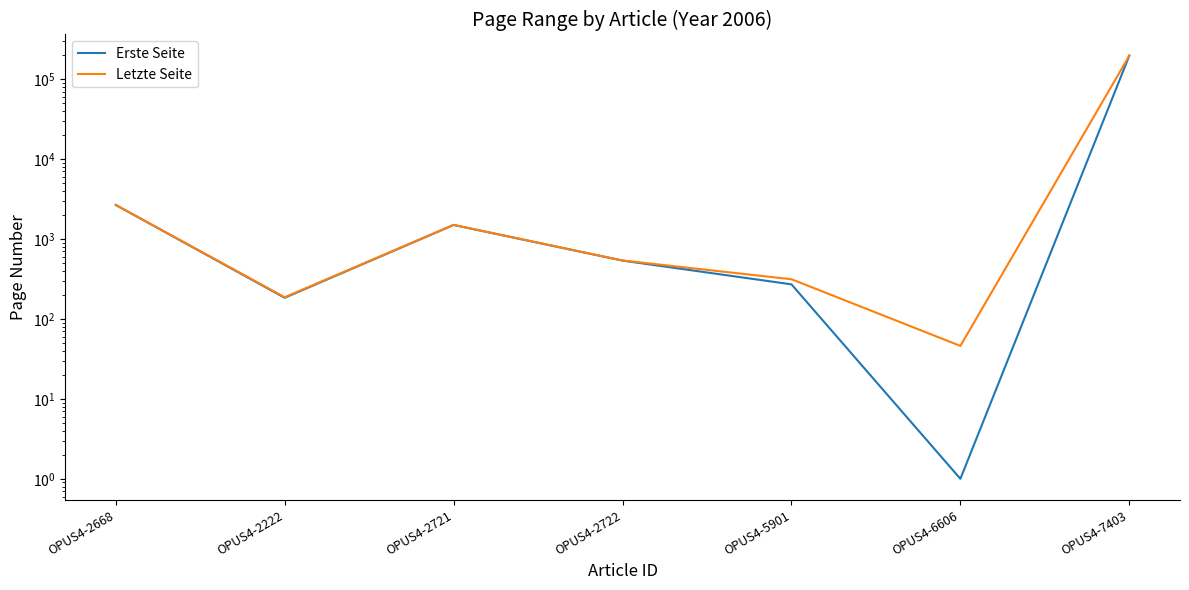

What is the difference between the Erste Seite values at OPUS4-2721 and OPUS4-5901?

1229